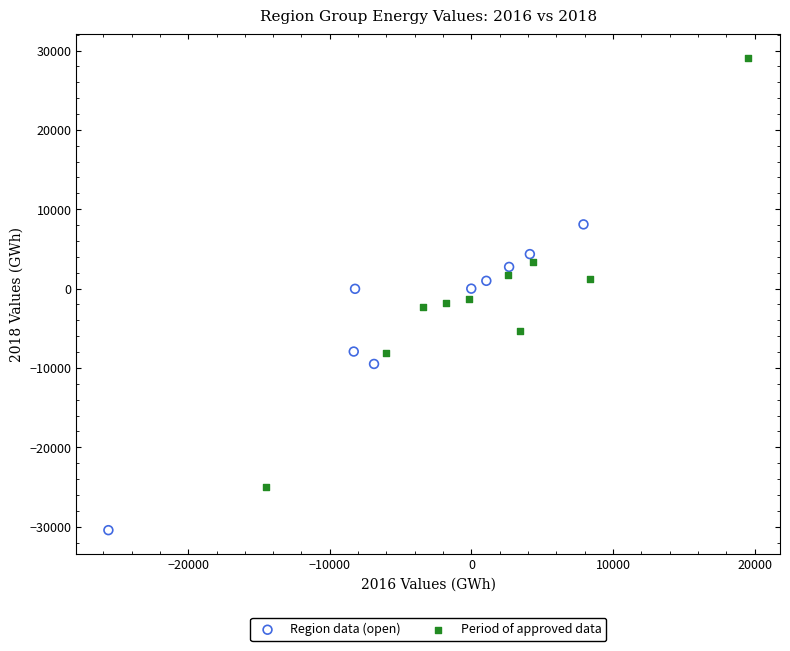

Which series has the widest spread of Y values?

Period of approved data